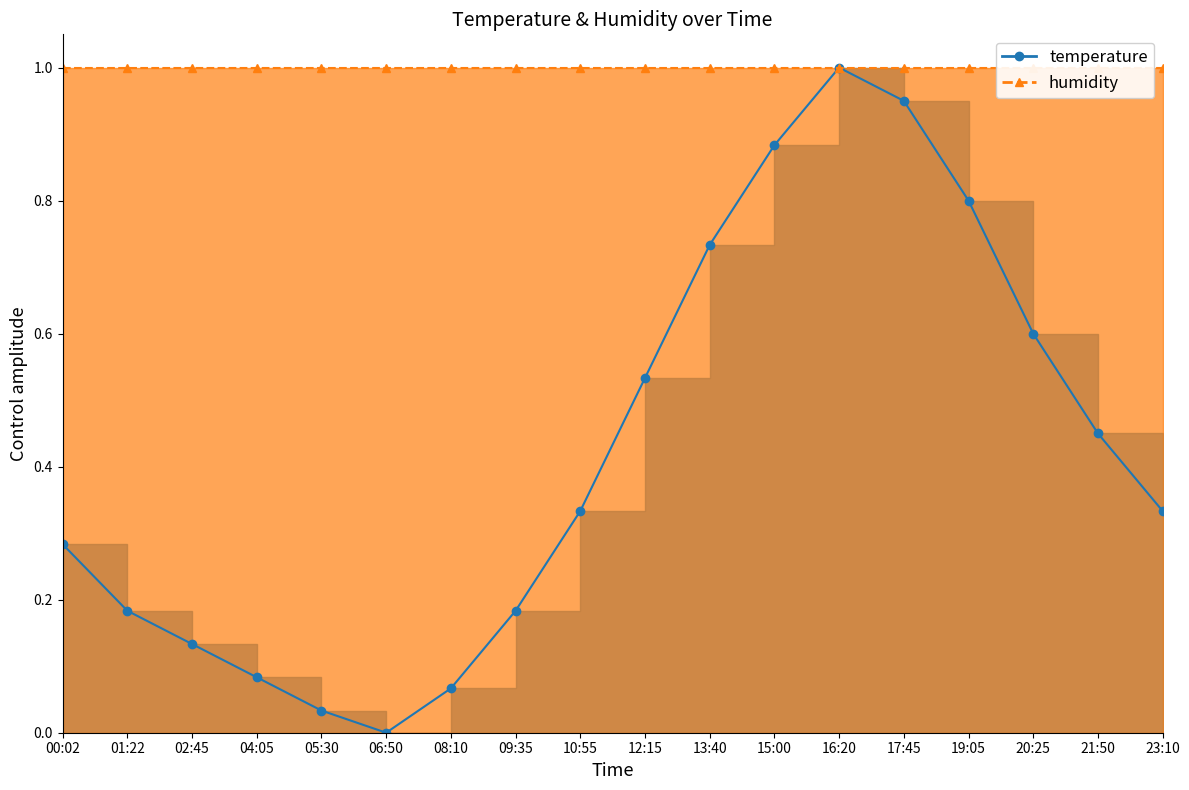

True or false: there are more than 1 points higher than both neighbors.

False